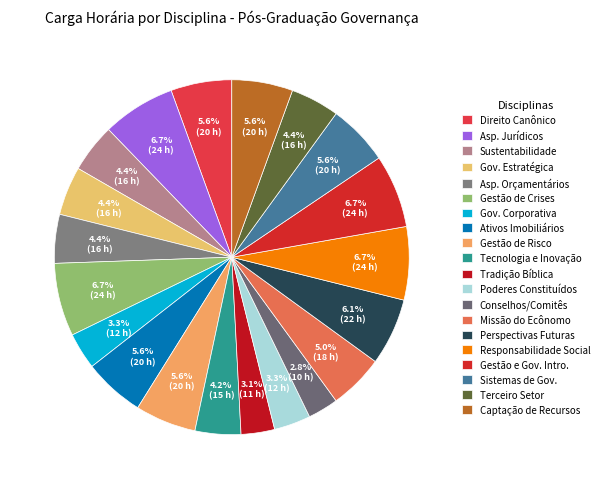

To the nearest percent, what is the difference between the largest and smallest slice percentages?

4%